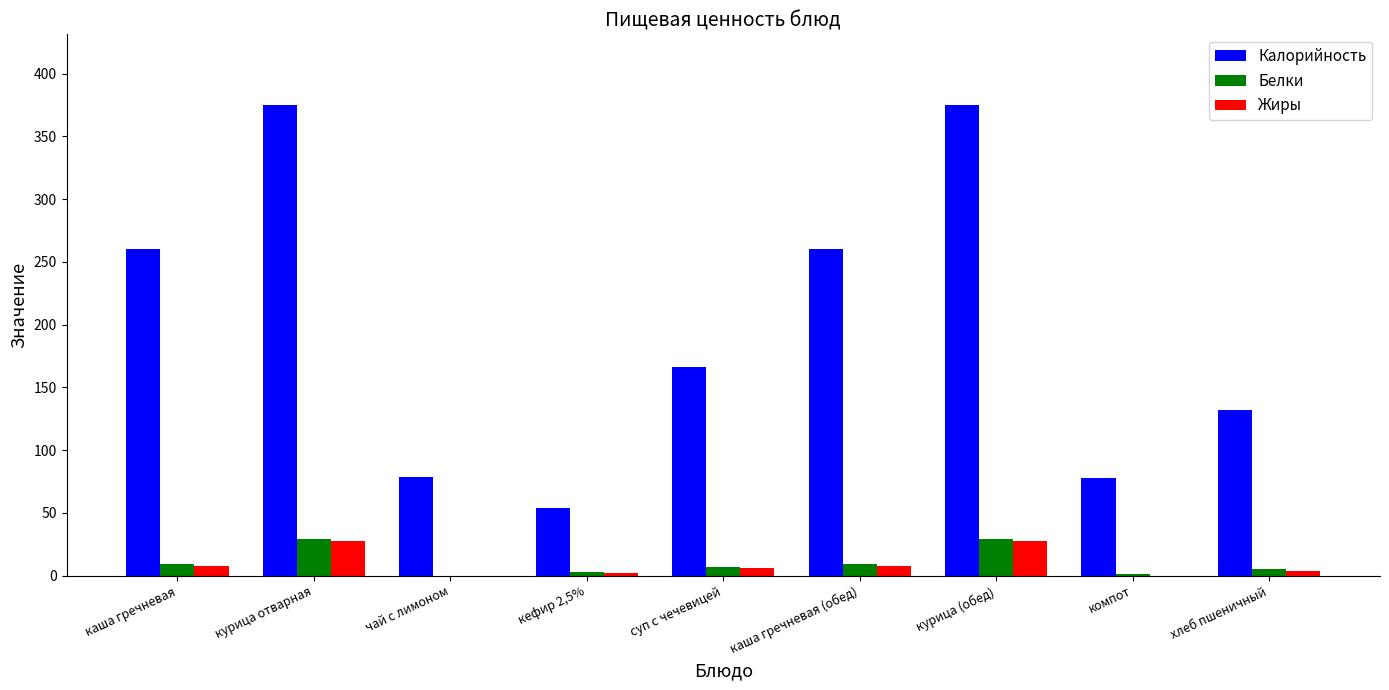

How many categories are shown in the chart?

9